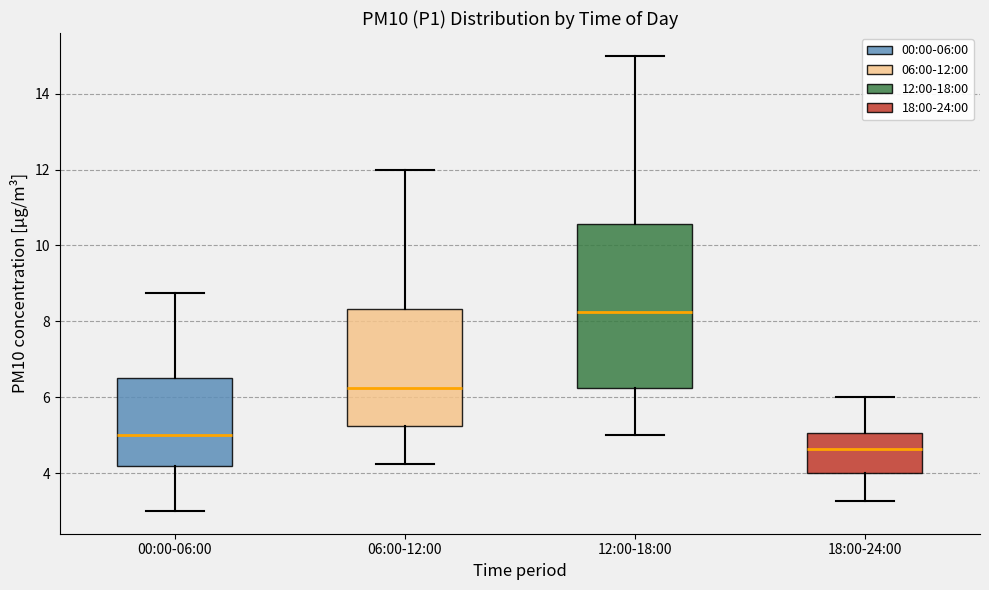

Reading left to right, transcribe this box plot: for each box, give where its median line is, the range the box spans, and where its two whiskers end, as read against the y-axis. The values are not printed on the chart, so give them approximately, as read against the axis.

00:00-06:00: median 5.0, box 4.2 to 6.6, whiskers 3.0 to 8.8
06:00-12:00: median 6.2, box 5.2 to 8.4, whiskers 4.2 to 12.0
12:00-18:00: median 8.2, box 6.2 to 10.6, whiskers 5.0 to 15.0
18:00-24:00: median 4.6, box 4.0 to 5.0, whiskers 3.2 to 6.0